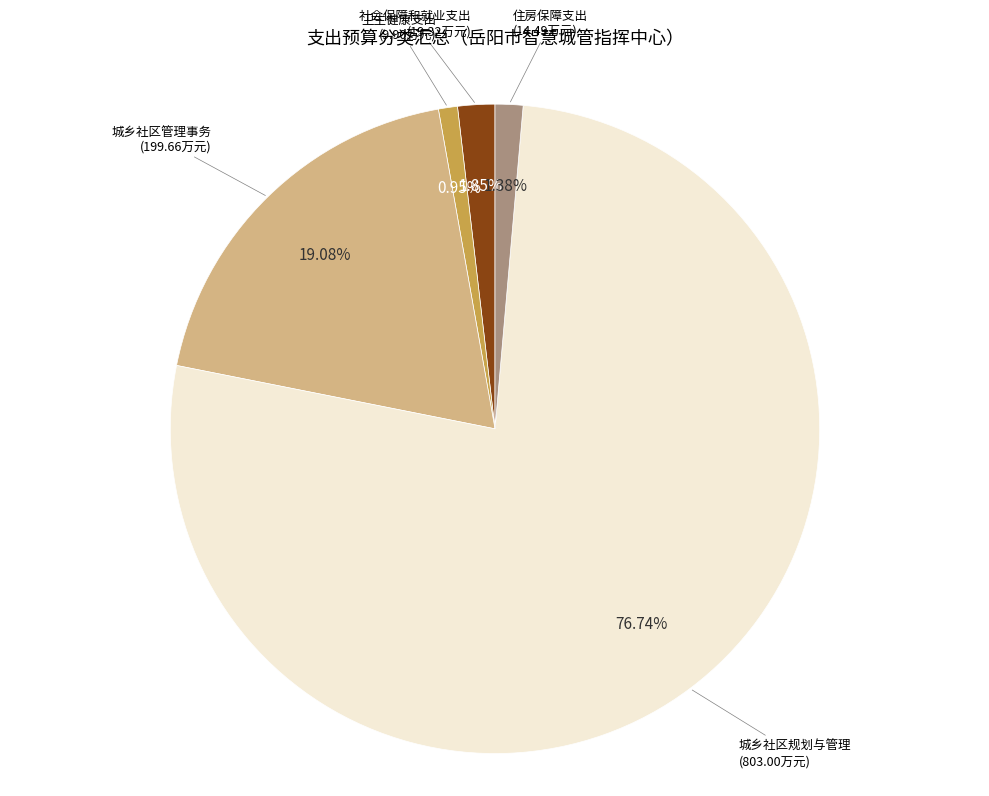

Is there a majority slice in this chart?

Yes